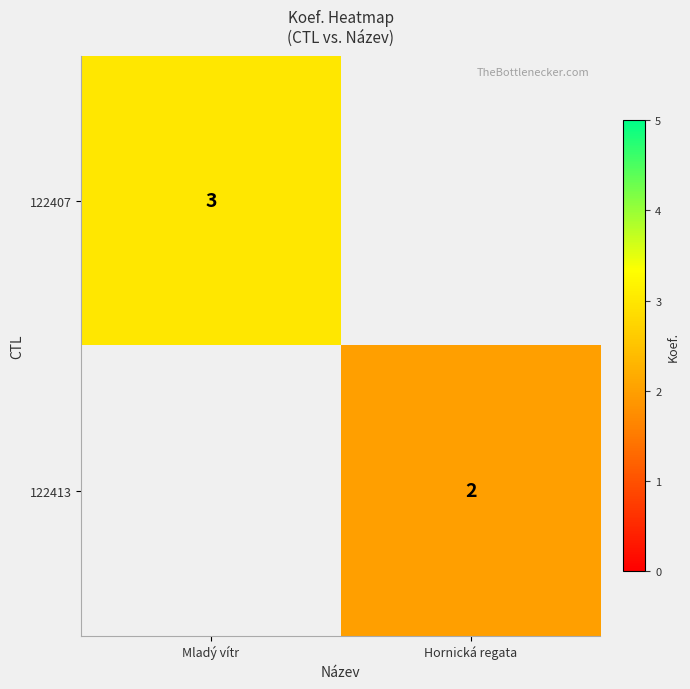

Is it true that 122407 equals 5 at Mladý vítr?

False